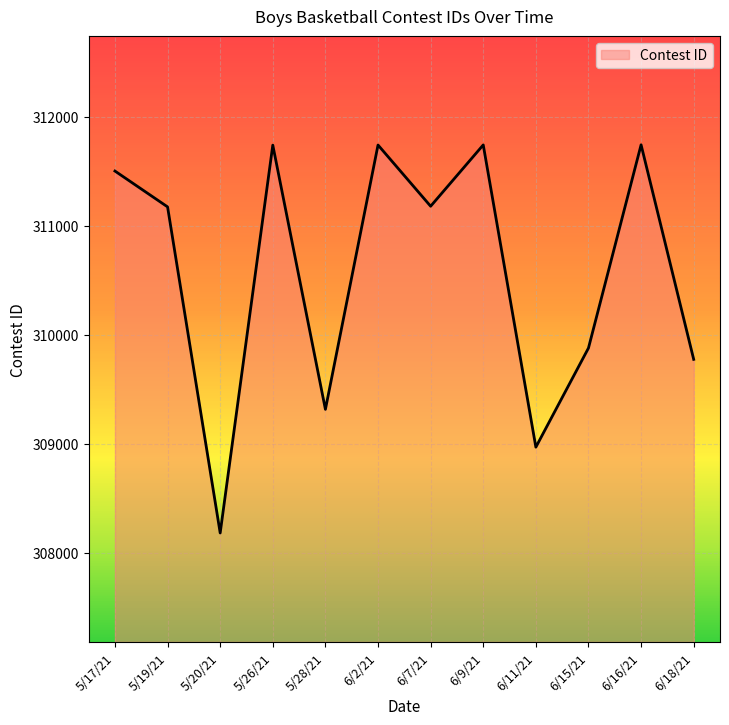

What is the approximate value at 6/7/21, to the nearest 100?

311200